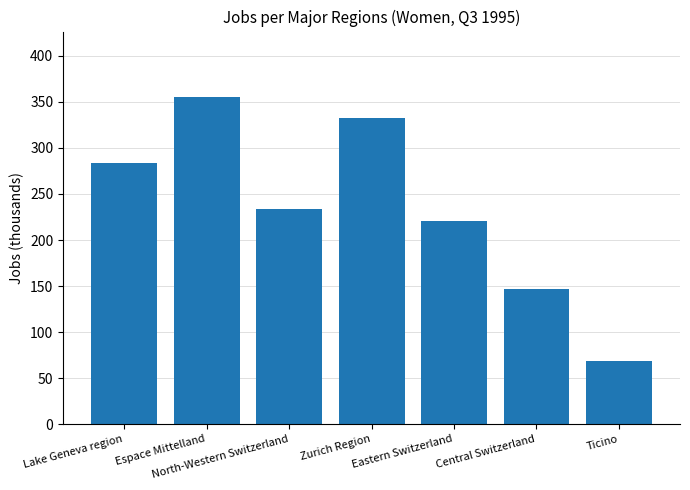

At which label is the value closest to 212?

Eastern Switzerland